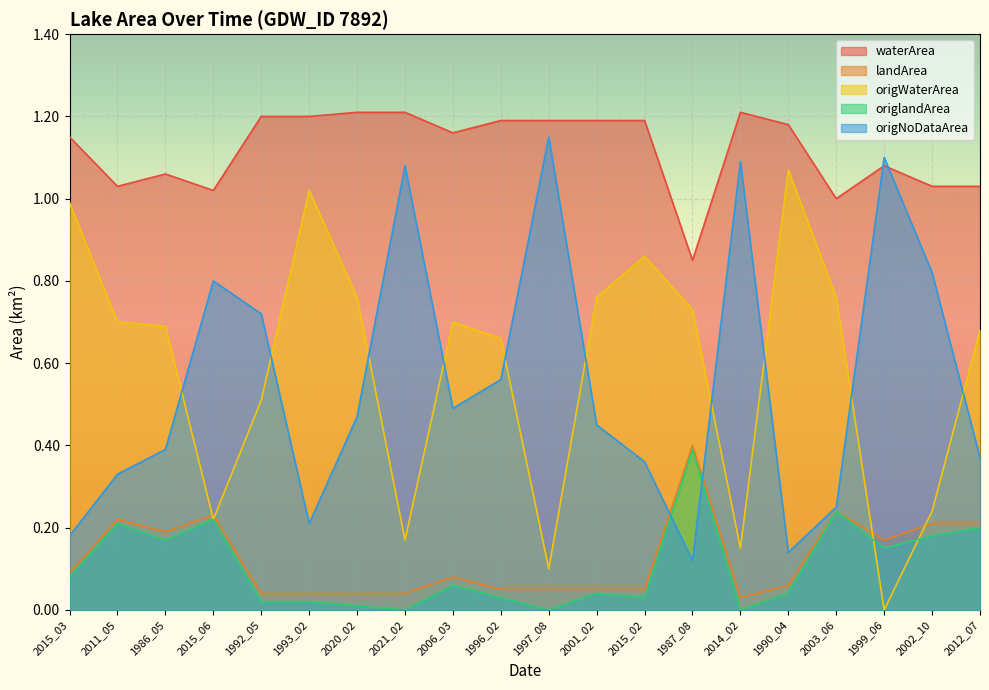

At which category does the chart reach its minimum across all series?

1999_06